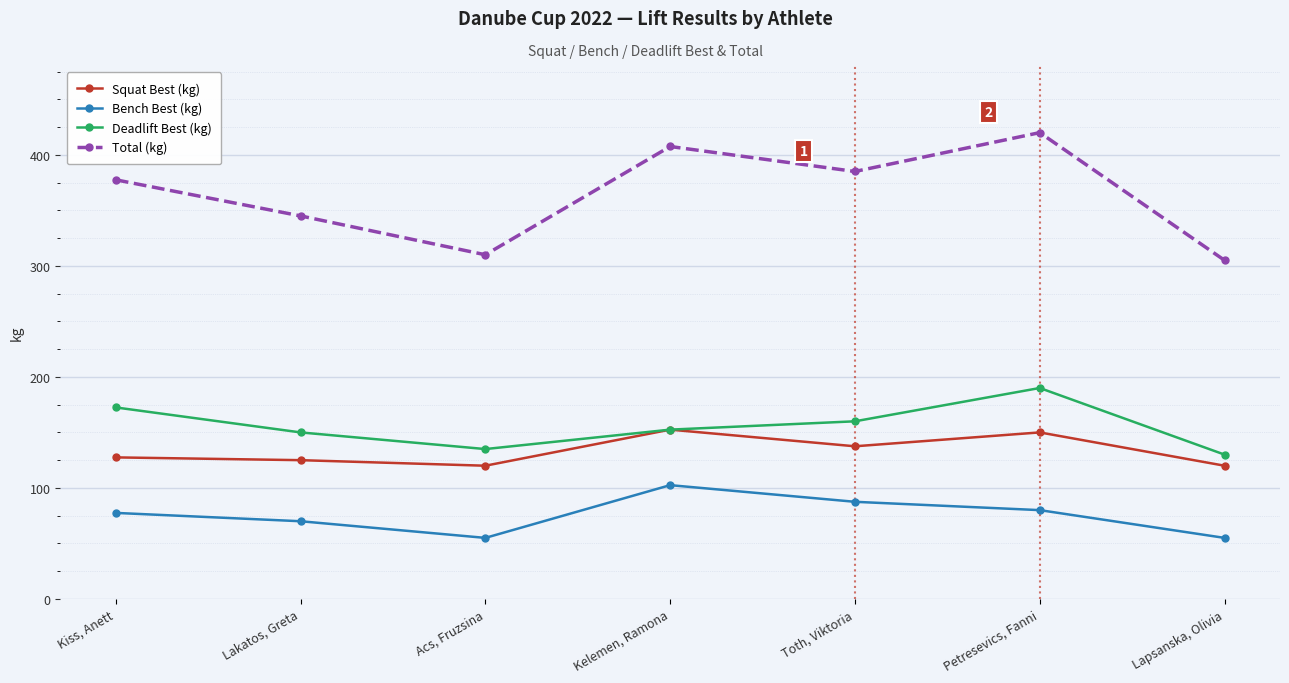

True or false: Bench Best (kg) and Squat Best (kg) cross at least once.

False